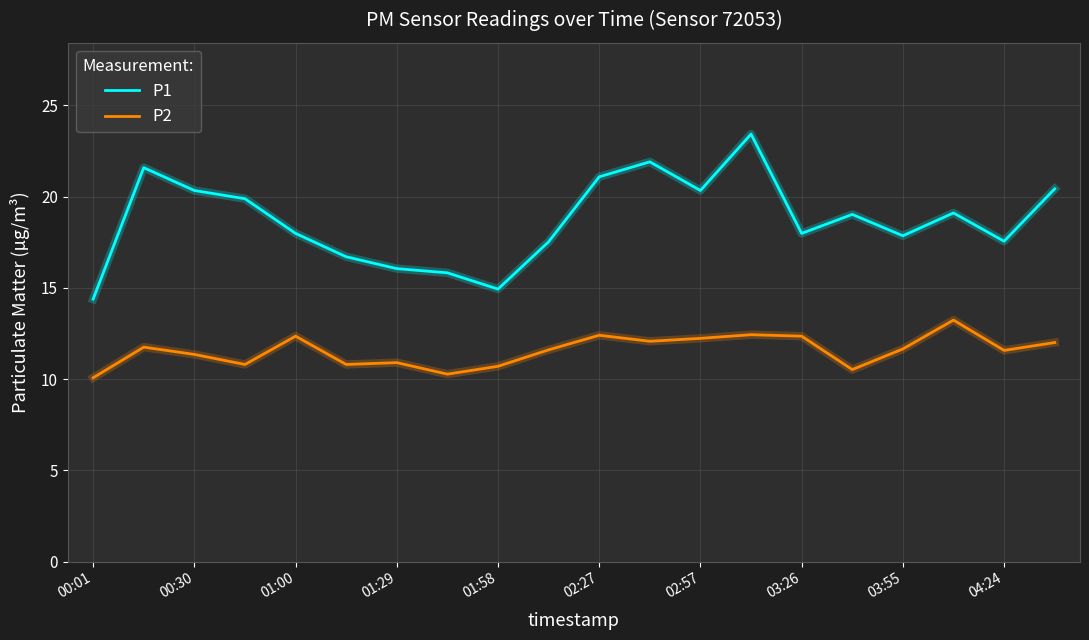

Which series has the largest range (max minus min)?

P1